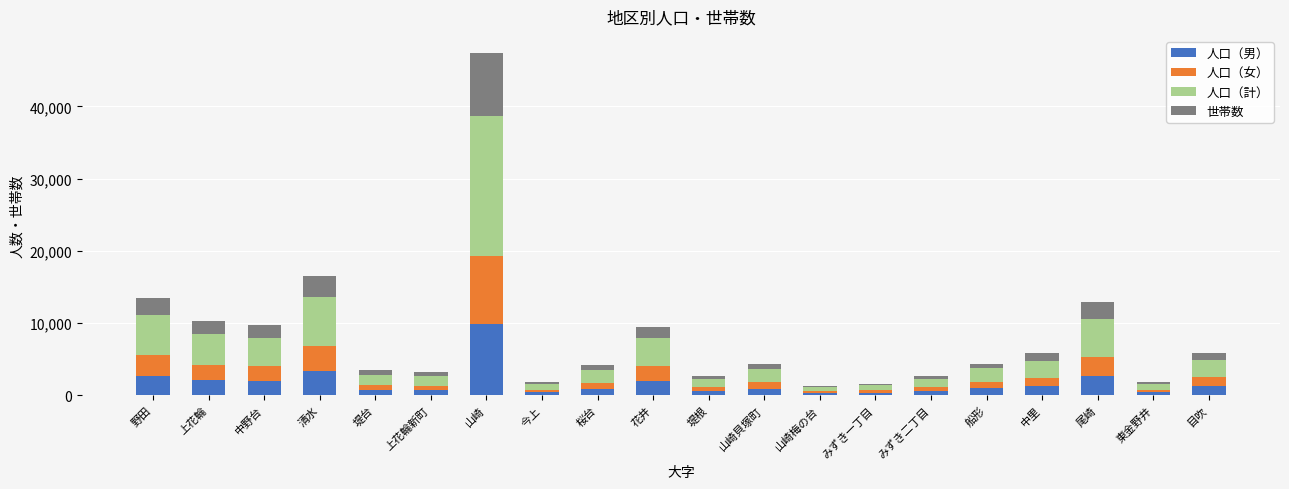

What is the difference between the maximum and minimum values in the 人口（男） series?

9617